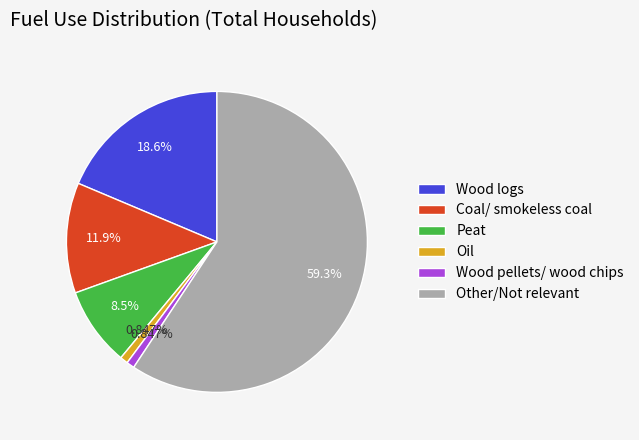

Between Coal/ smokeless coal and Peat, which is larger?

Coal/ smokeless coal